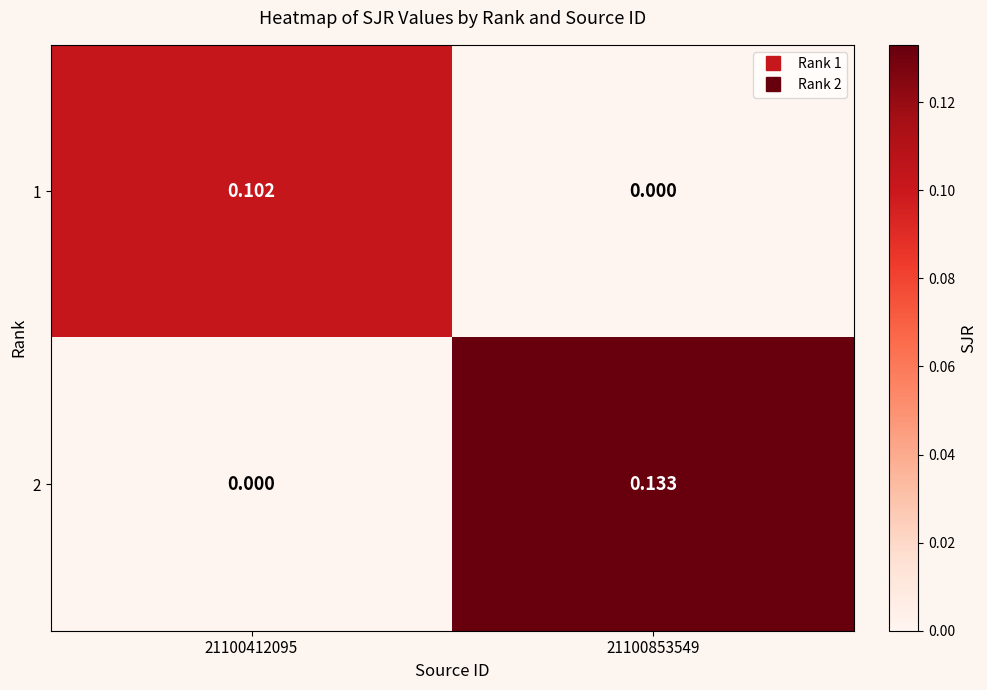

Between 21100412095 and 21100853549, which is larger?

21100412095